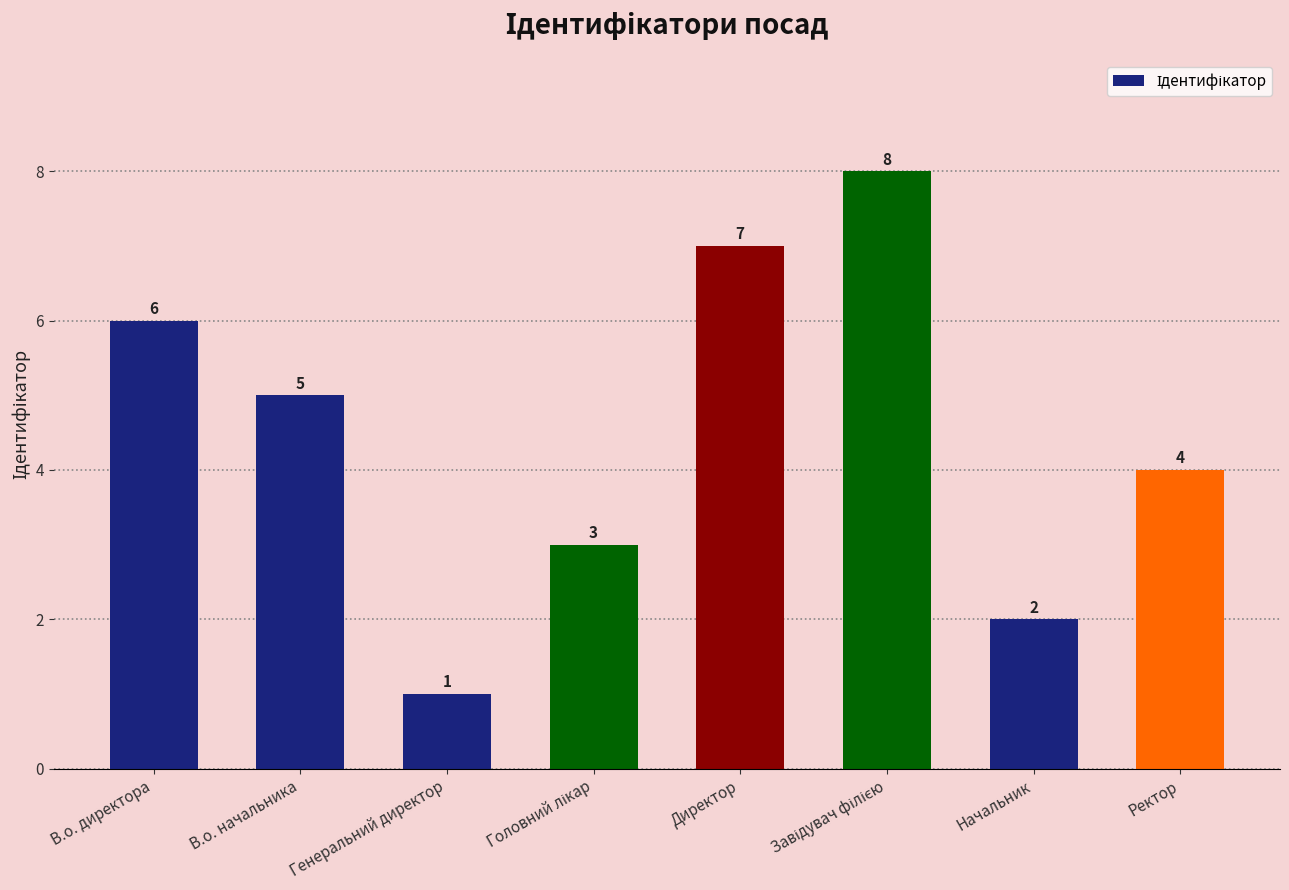

What is the sum of all values?

36